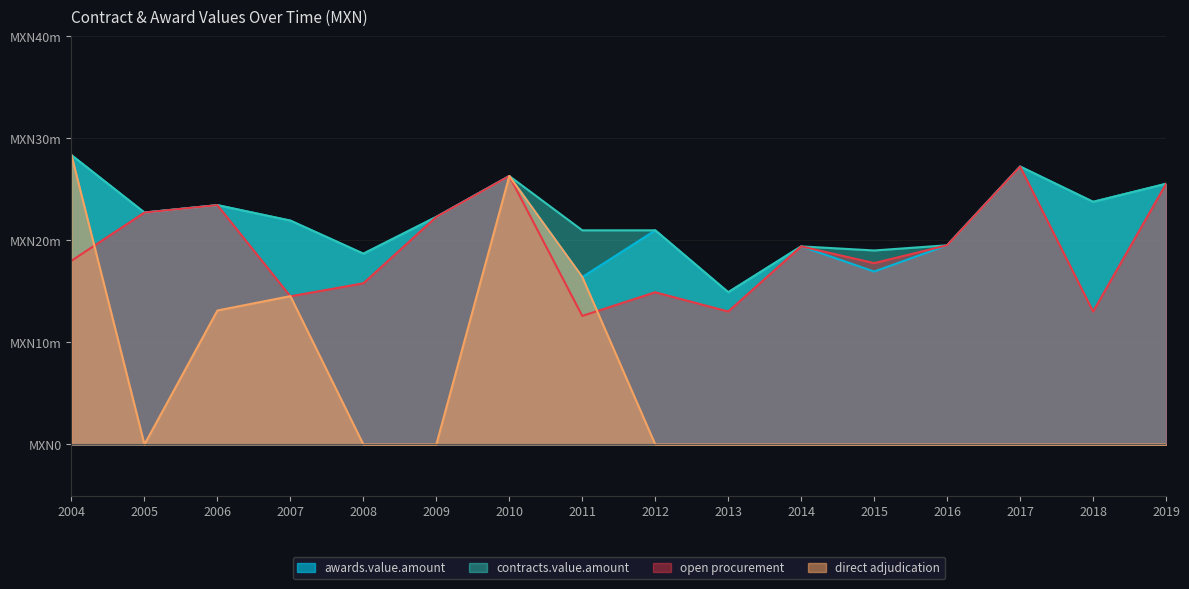

What is the maximum value shown in the chart?

28.3